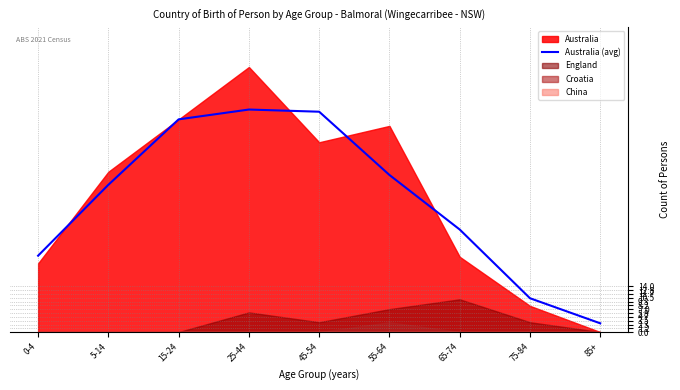

Reading right to left, what are all the values shown in this chart?

2.7	10.3	31.3	48.0	67.3	68.0	65.0	45.0	23.3